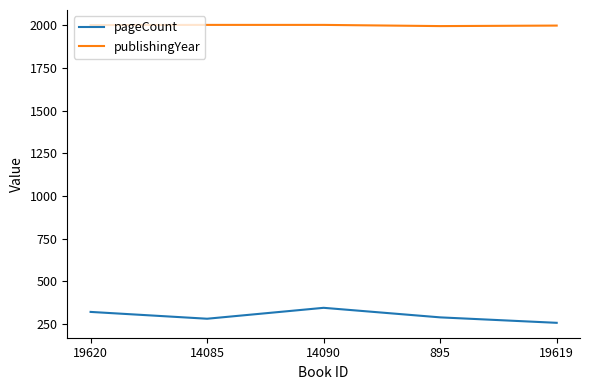

Does the chart have visible grid lines?

No